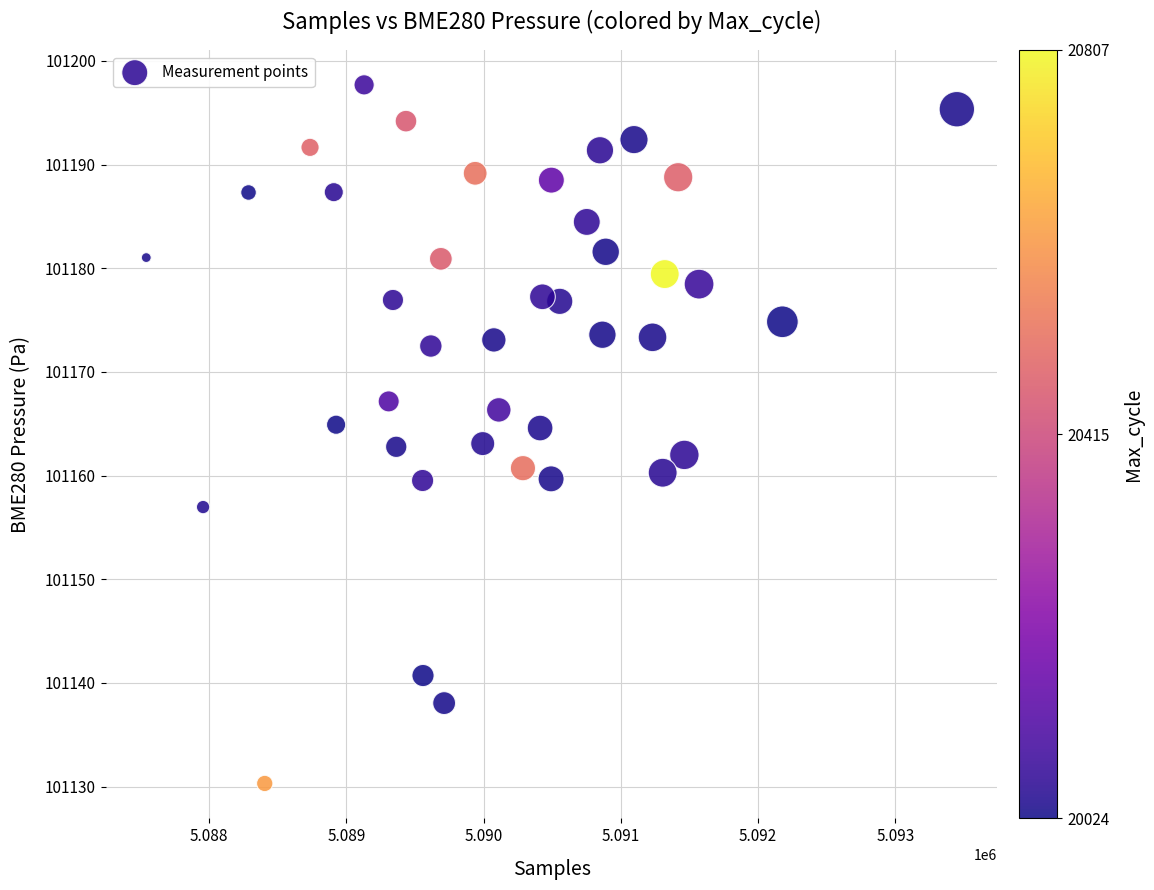

What is the range of Y values (max minus min)?

67.4